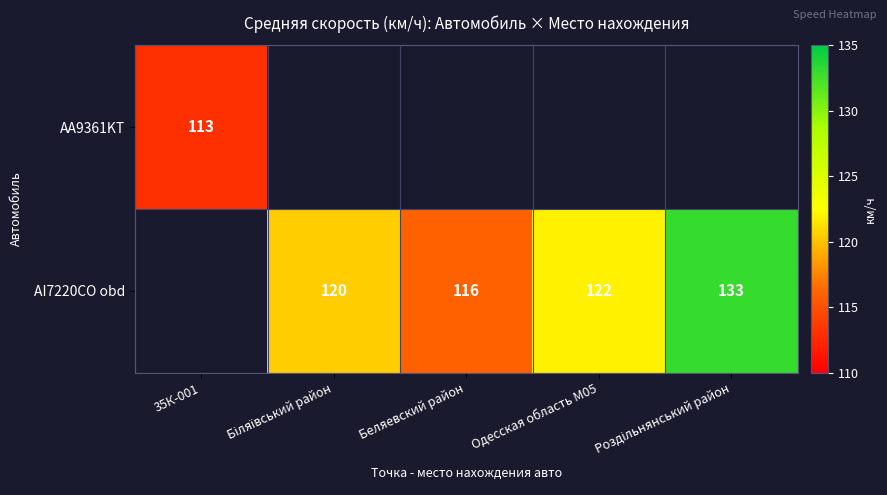

Is it true that AI7220CO obd equals 64 at Беляевский район?

False